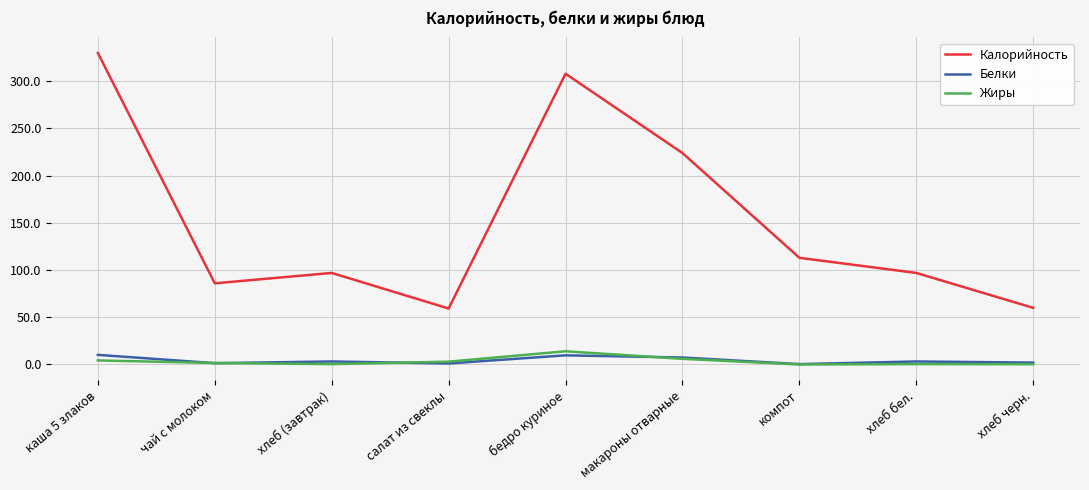

What is the greatest value displayed?

330.0